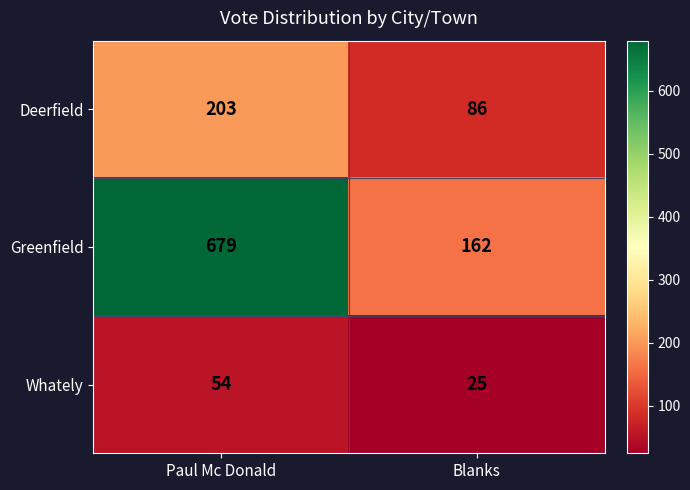

What is the difference between the Greenfield values at Paul Mc Donald and Blanks?

517